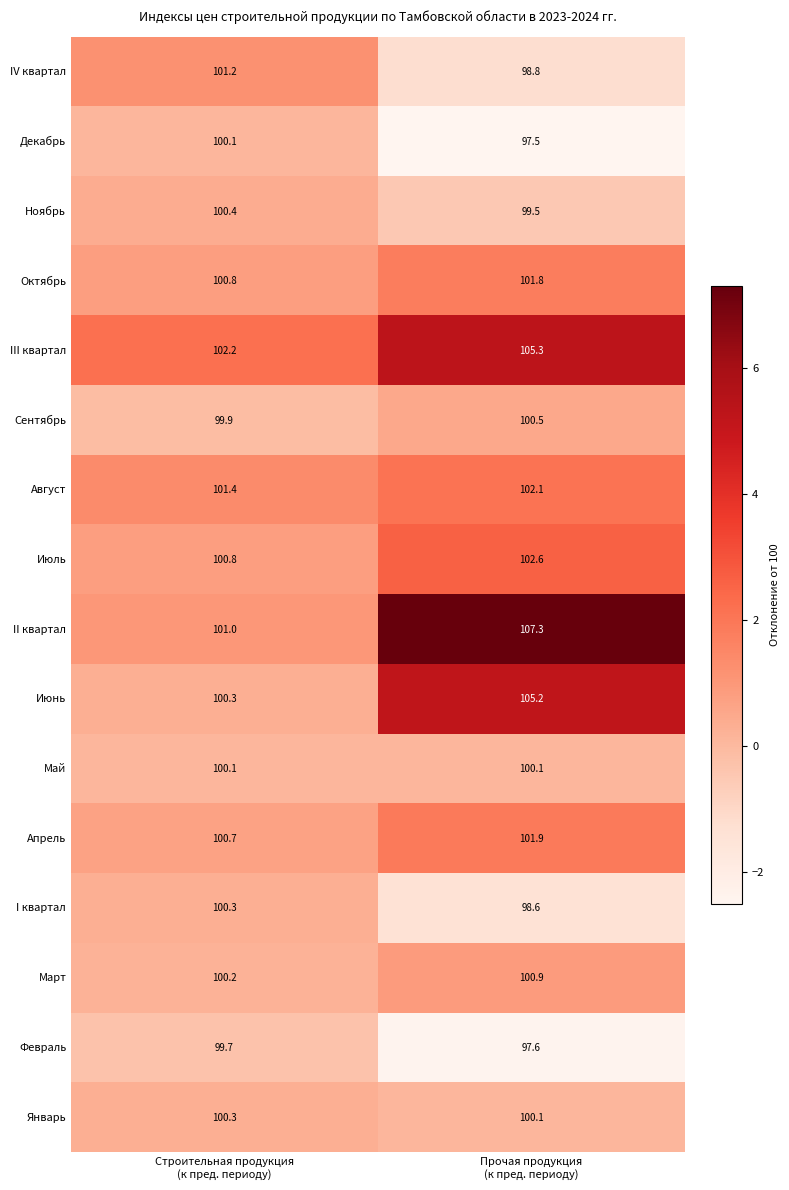

What is the minimum value for Ноябрь?

99.5